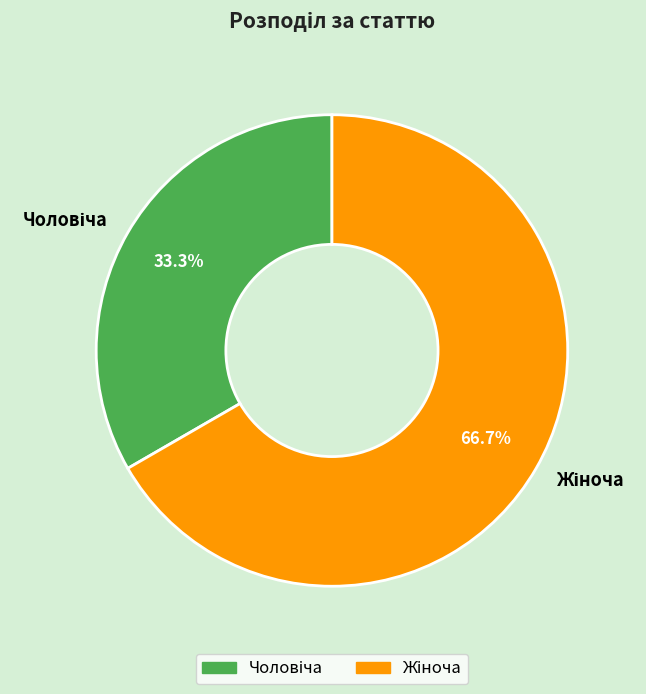

How many segments does this pie chart have?

2